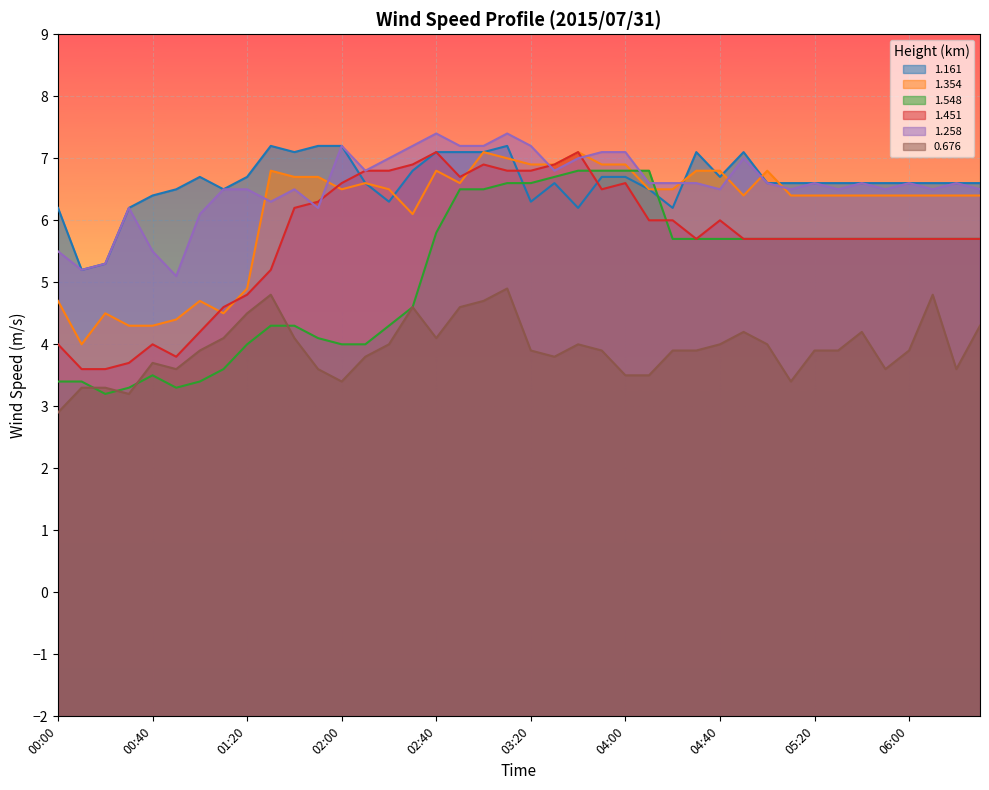

What is the label of the 8th point from the left?

01:10